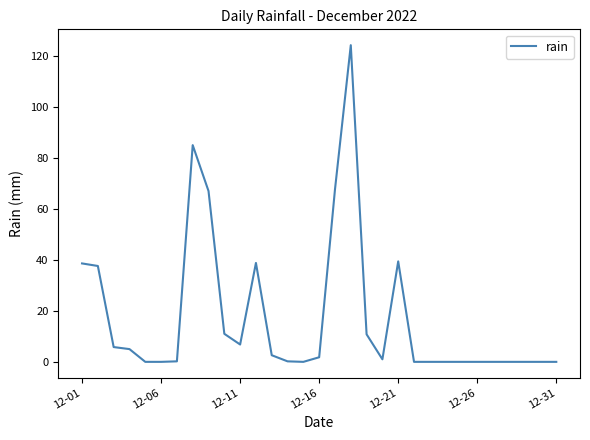

Does the chart display data point markers on the line(s)?

No